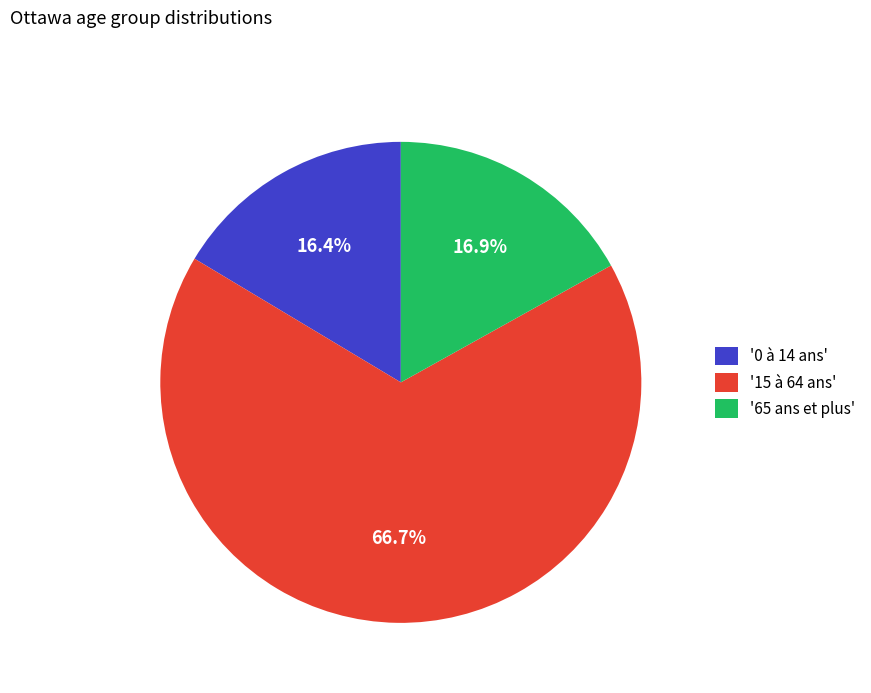

Approximately how many times larger is the value at '0 à 14 ans' compared to '65 ans et plus'?

1.0